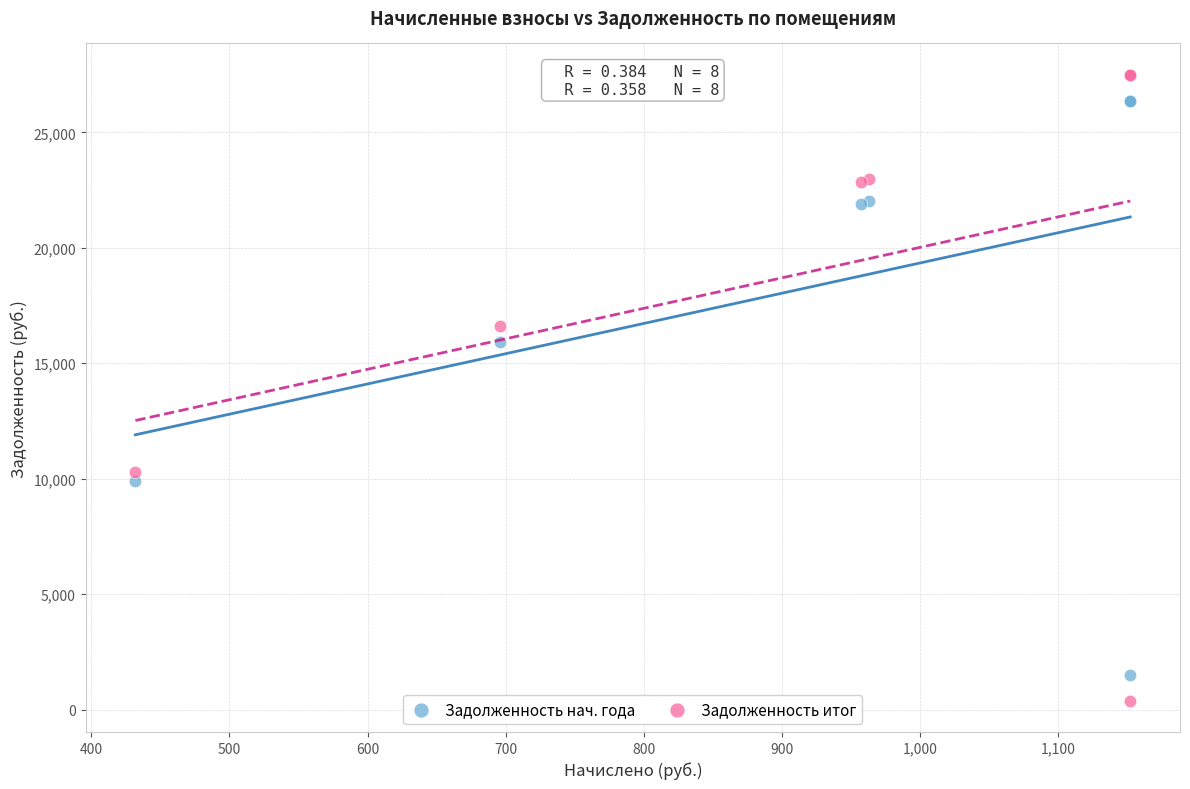

Across all series, what Y value is closest to 13941?

15917.5